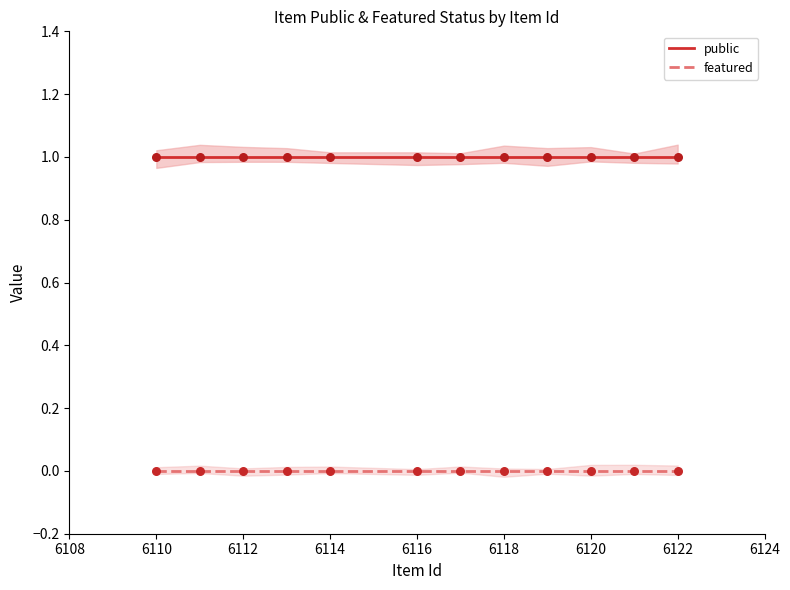

At how many categories does at least one series exceed 0?

12